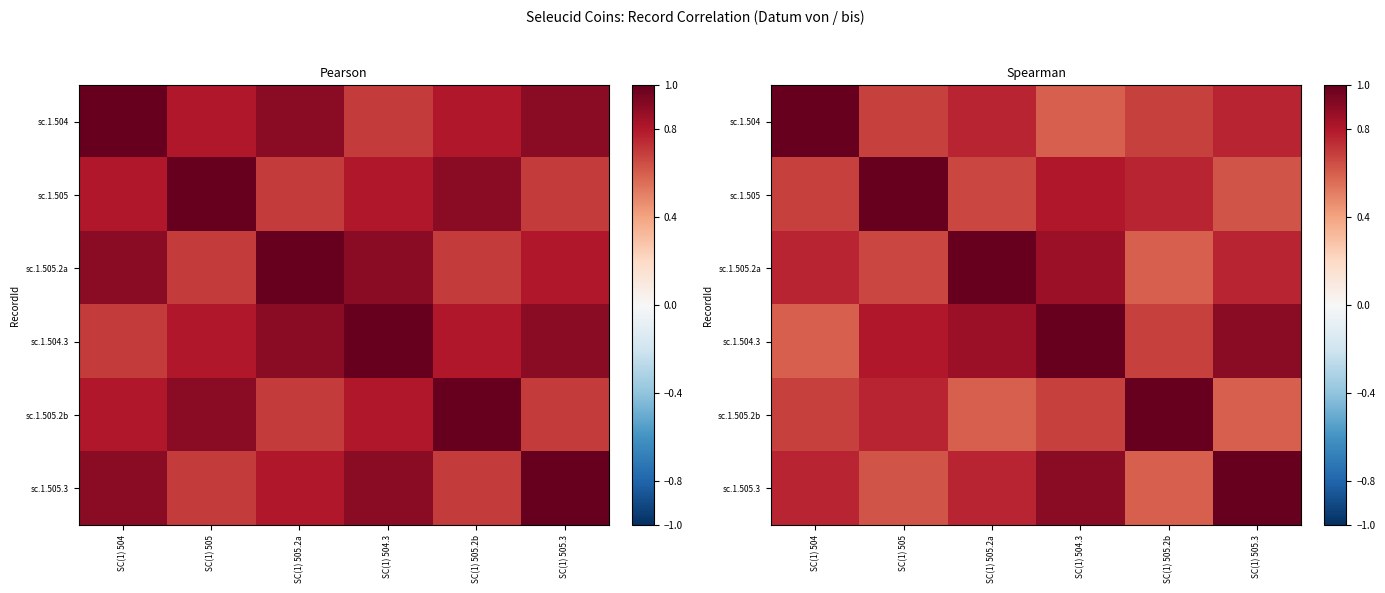

Is it true that sc.1.505.2b equals 0.6 at SC(1) 505.2a?

True